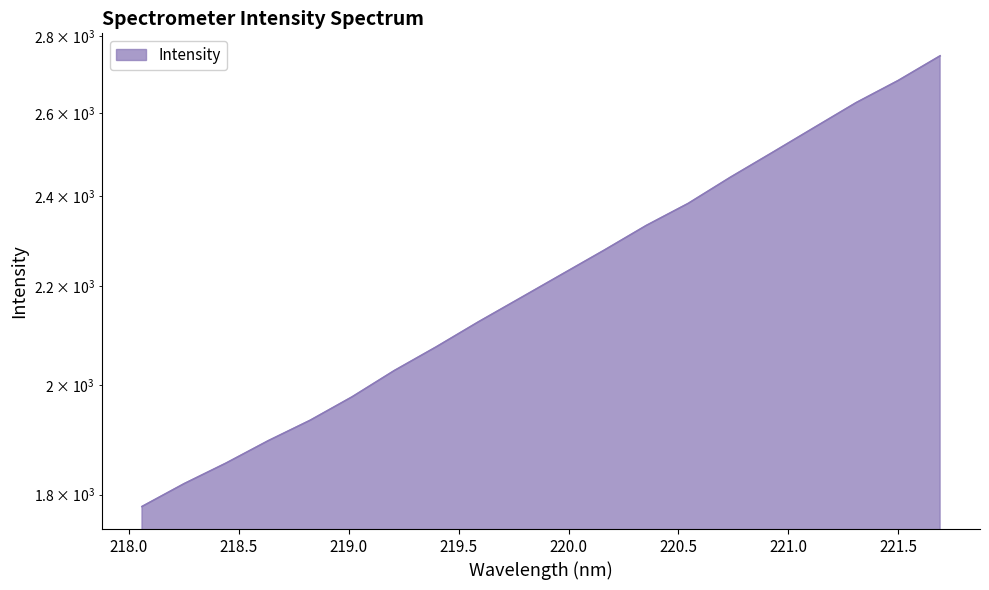

How many data points are above 2226?

10